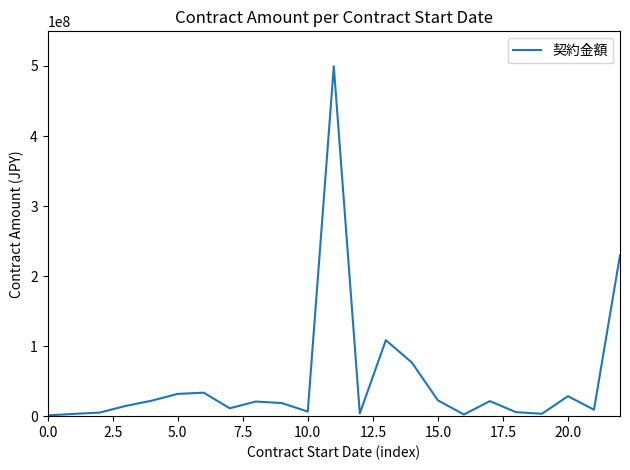

What is the difference between the maximum and minimum values?

498388000